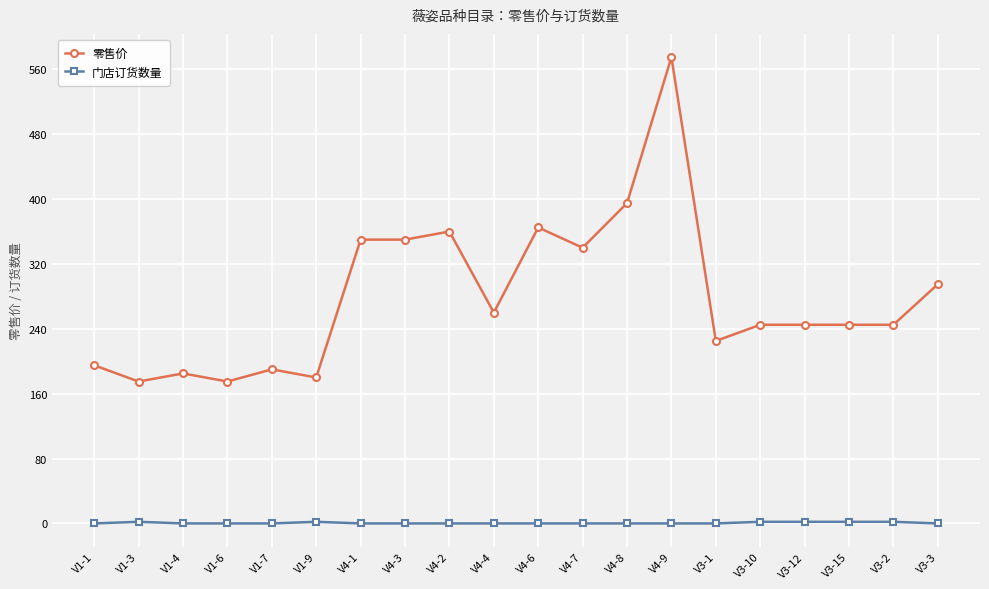

At which label does 零售价 first exceed 245?

V4-1